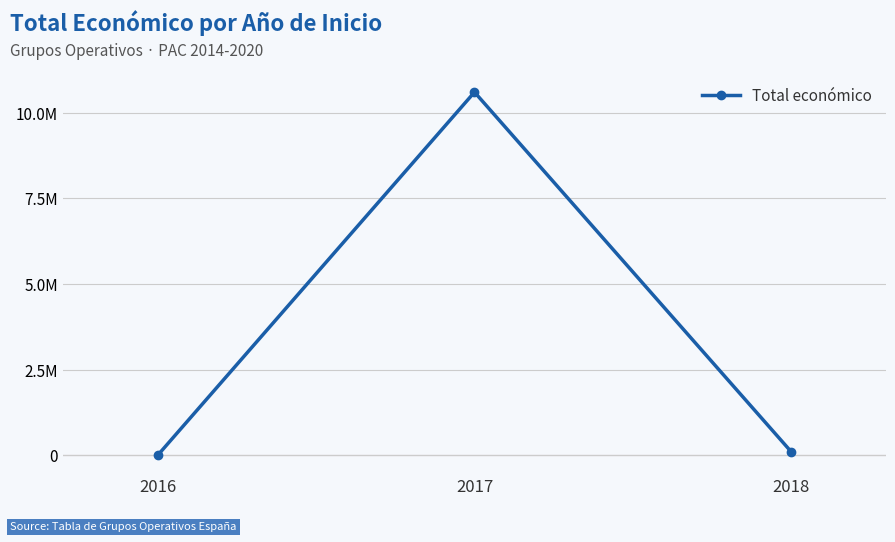

Does the chart have visible grid lines?

Yes